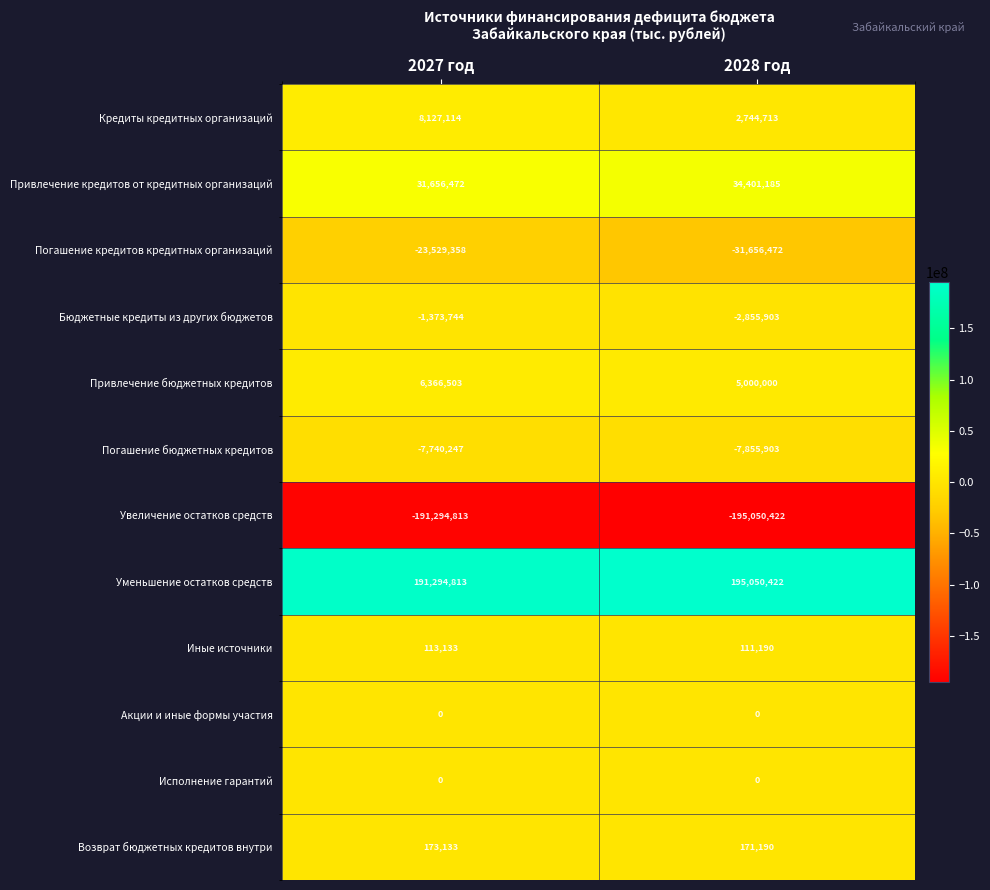

The value of Увеличение остатков средств at 2027 год is -73508092. True or false?

False